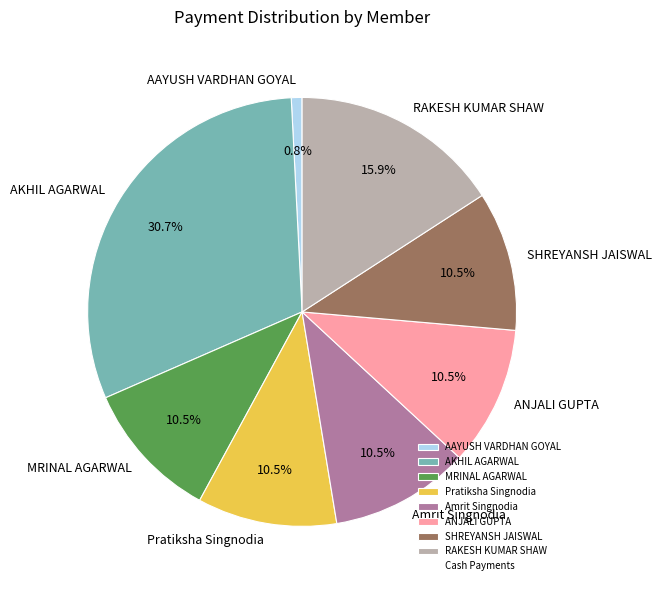

Does Amrit Singnodia represent more than half of the total?

No